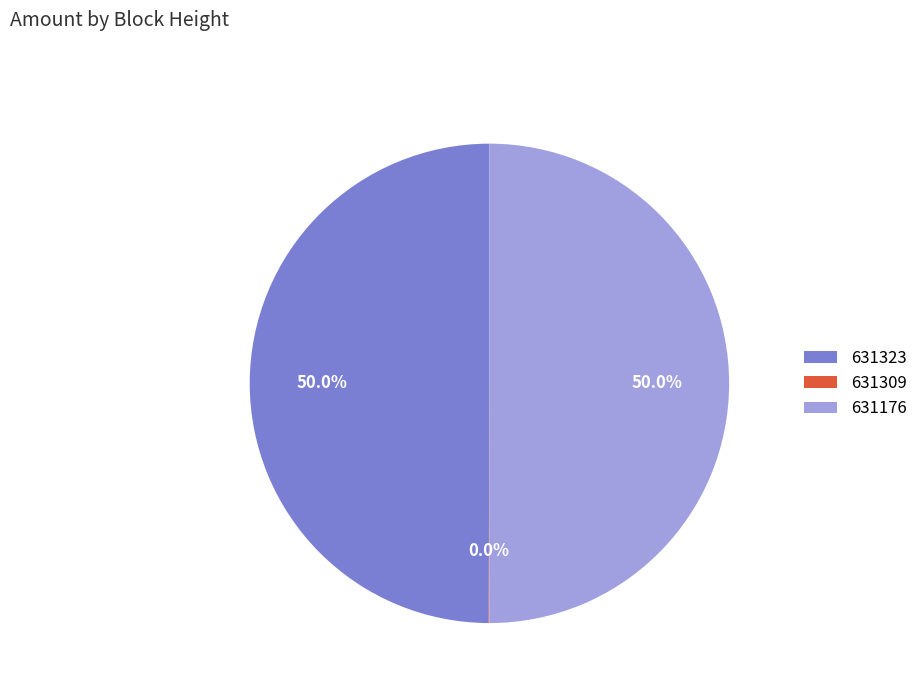

Approximately how many times larger is the value at 631176 compared to 631323?

1.0